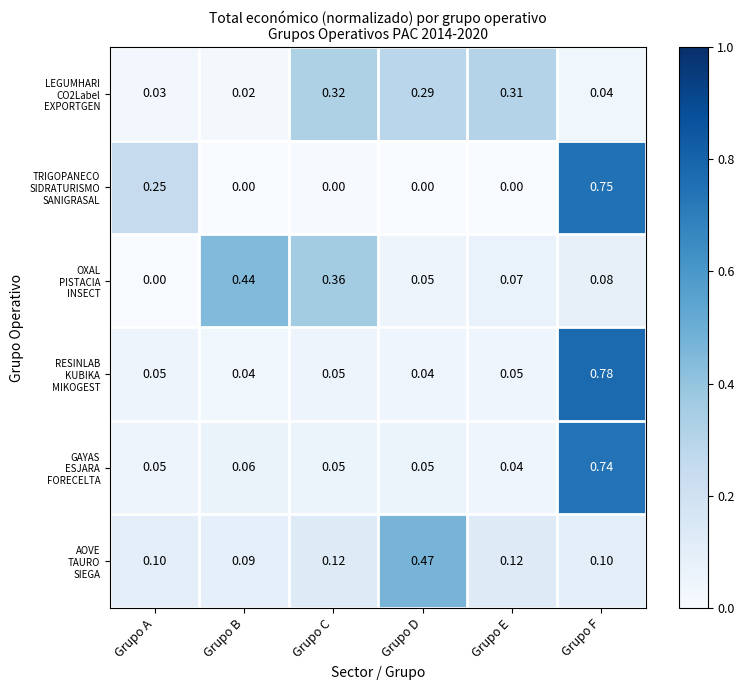

At which category is the sum across all series the highest?

Grupo F